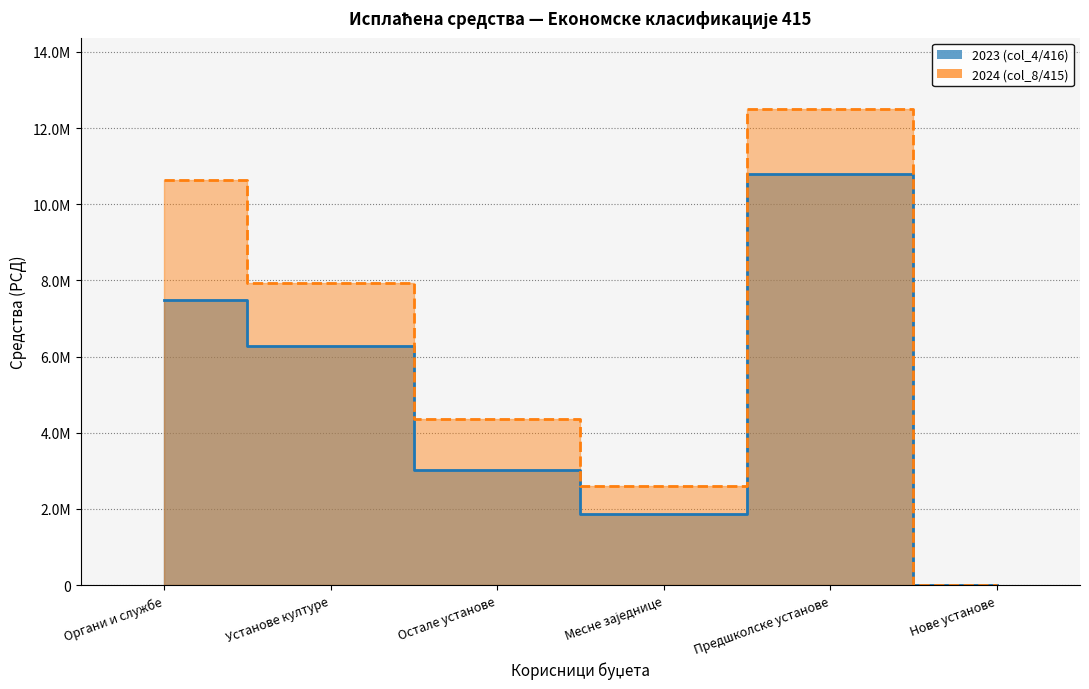

Which category has the highest value in the 2024 (col_8/415) series?

Предшколске установе